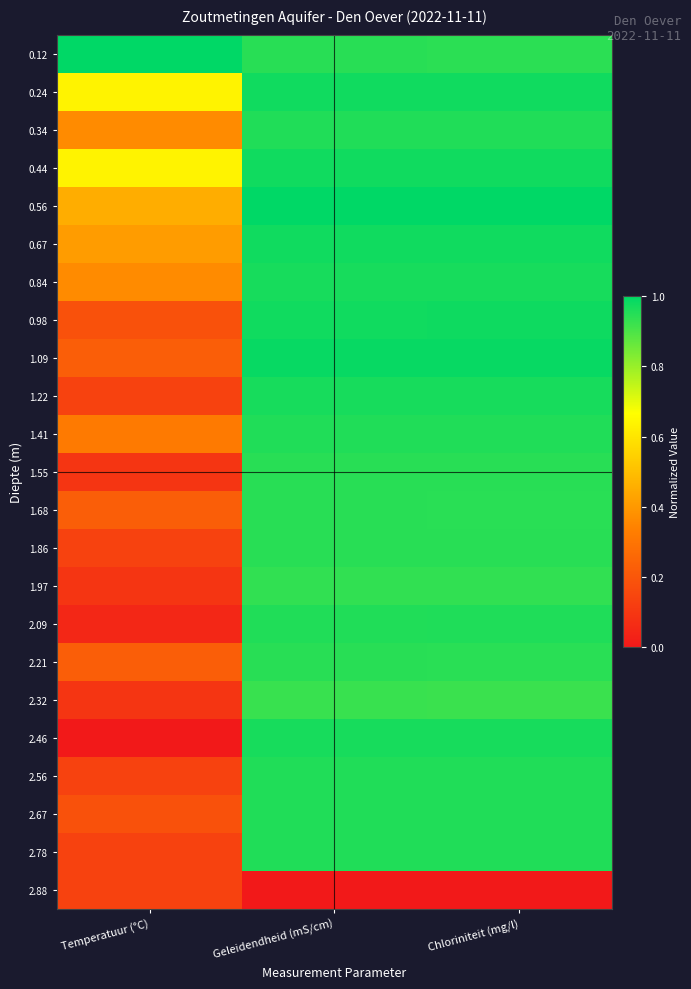

Reading left to right, list all the values displayed in this chart.

0.12: Temperatuur (°C)=1.0	Geleidendheid (mS/cm)=0.9	Chloriniteit (mg/l)=0.9
0.24: Temperatuur (°C)=0.6	Geleidendheid (mS/cm)=1.0	Chloriniteit (mg/l)=1.0
0.34: Temperatuur (°C)=0.4	Geleidendheid (mS/cm)=1.0	Chloriniteit (mg/l)=1.0
0.44: Temperatuur (°C)=0.6	Geleidendheid (mS/cm)=1.0	Chloriniteit (mg/l)=1.0
0.56: Temperatuur (°C)=0.5	Geleidendheid (mS/cm)=1.0	Chloriniteit (mg/l)=1.0
0.67: Temperatuur (°C)=0.4	Geleidendheid (mS/cm)=1.0	Chloriniteit (mg/l)=1.0
0.84: Temperatuur (°C)=0.4	Geleidendheid (mS/cm)=1.0	Chloriniteit (mg/l)=1.0
0.98: Temperatuur (°C)=0.2	Geleidendheid (mS/cm)=1.0	Chloriniteit (mg/l)=1.0
1.09: Temperatuur (°C)=0.2	Geleidendheid (mS/cm)=1.0	Chloriniteit (mg/l)=1.0
1.22: Temperatuur (°C)=0.1	Geleidendheid (mS/cm)=1.0	Chloriniteit (mg/l)=1.0
1.41: Temperatuur (°C)=0.3	Geleidendheid (mS/cm)=1.0	Chloriniteit (mg/l)=1.0
1.55: Temperatuur (°C)=0.1	Geleidendheid (mS/cm)=0.9	Chloriniteit (mg/l)=0.9
1.68: Temperatuur (°C)=0.2	Geleidendheid (mS/cm)=0.9	Chloriniteit (mg/l)=0.9
1.86: Temperatuur (°C)=0.1	Geleidendheid (mS/cm)=0.9	Chloriniteit (mg/l)=0.9
1.97: Temperatuur (°C)=0.1	Geleidendheid (mS/cm)=0.9	Chloriniteit (mg/l)=0.9
2.09: Temperatuur (°C)=0.0	Geleidendheid (mS/cm)=1.0	Chloriniteit (mg/l)=1.0
2.21: Temperatuur (°C)=0.2	Geleidendheid (mS/cm)=0.9	Chloriniteit (mg/l)=0.9
2.32: Temperatuur (°C)=0.1	Geleidendheid (mS/cm)=0.9	Chloriniteit (mg/l)=0.9
2.46: Temperatuur (°C)=0.0	Geleidendheid (mS/cm)=1.0	Chloriniteit (mg/l)=1.0
2.56: Temperatuur (°C)=0.1	Geleidendheid (mS/cm)=1.0	Chloriniteit (mg/l)=1.0
2.67: Temperatuur (°C)=0.2	Geleidendheid (mS/cm)=1.0	Chloriniteit (mg/l)=1.0
2.78: Temperatuur (°C)=0.1	Geleidendheid (mS/cm)=1.0	Chloriniteit (mg/l)=1.0
2.88: Temperatuur (°C)=0.1	Geleidendheid (mS/cm)=0.0	Chloriniteit (mg/l)=0.0